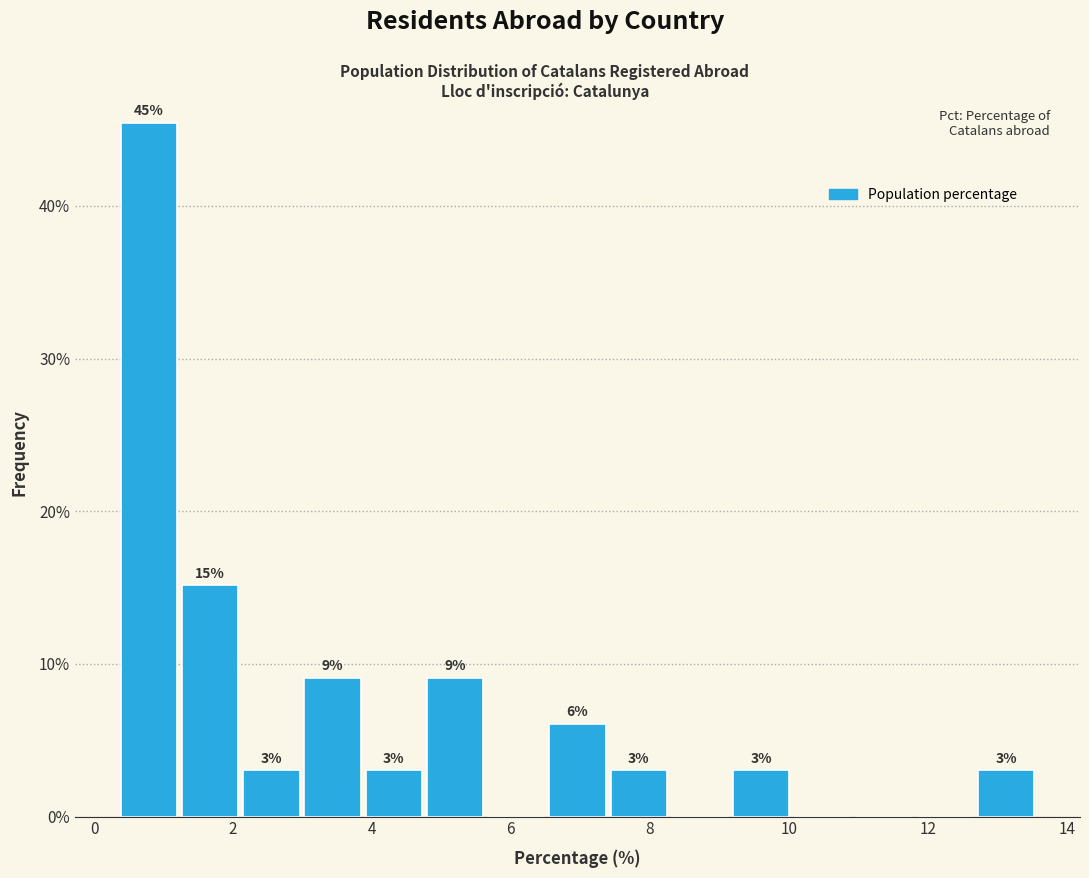

Which range on the x-axis has the tallest bar?

0.4 to 1.2